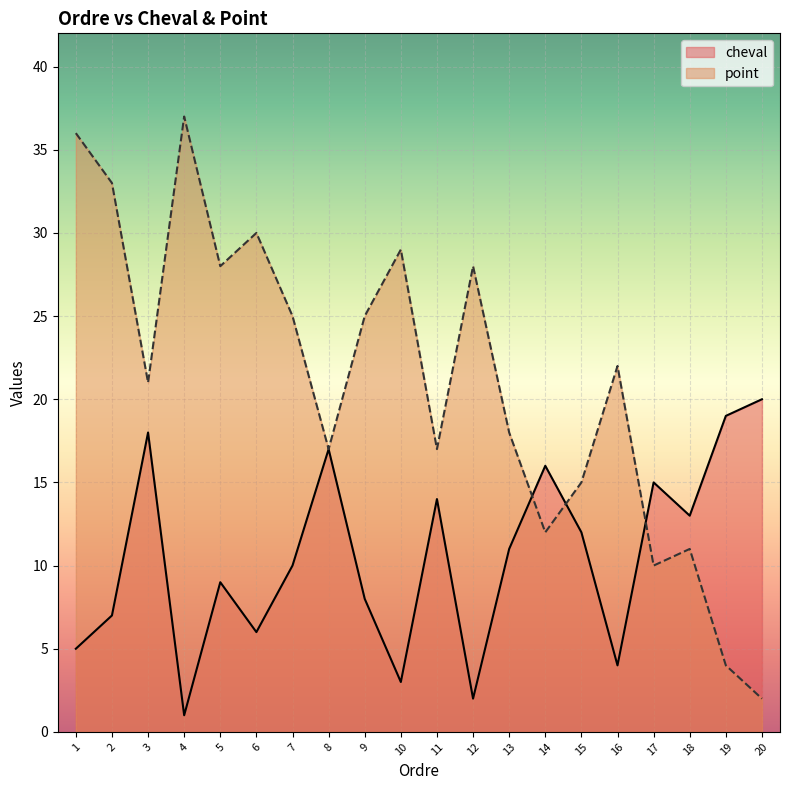

How many categories are shown in the chart?

20